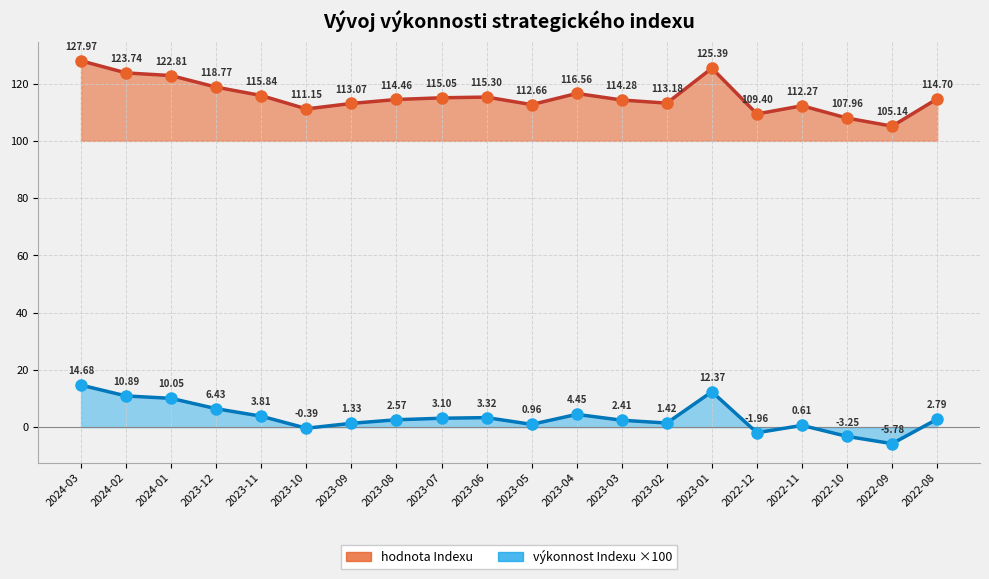

The value of výkonnost Indexu at 2023-12 is 6.4. True or false?

True